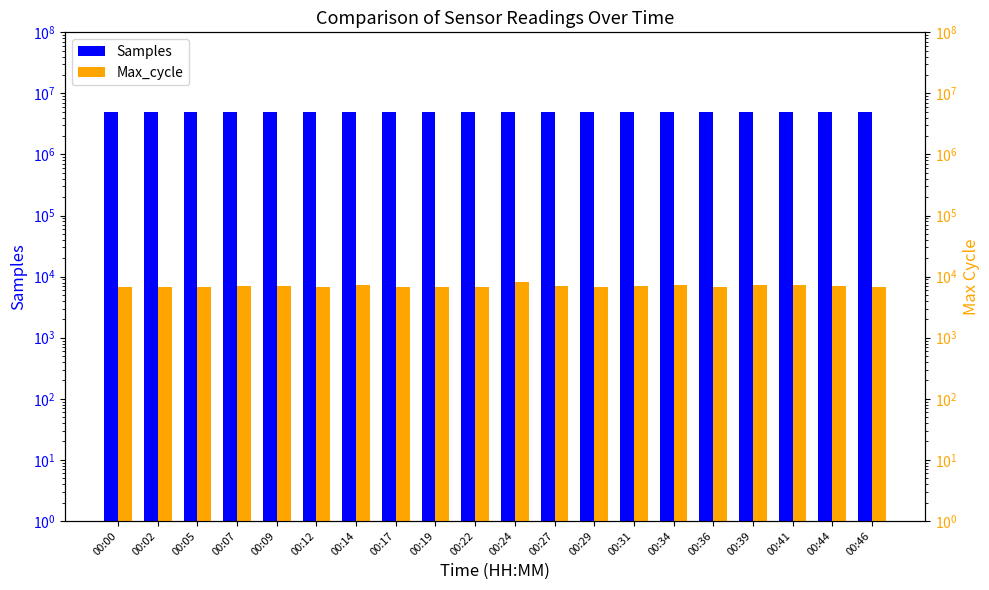

Which series has the largest total across all categories?

Samples